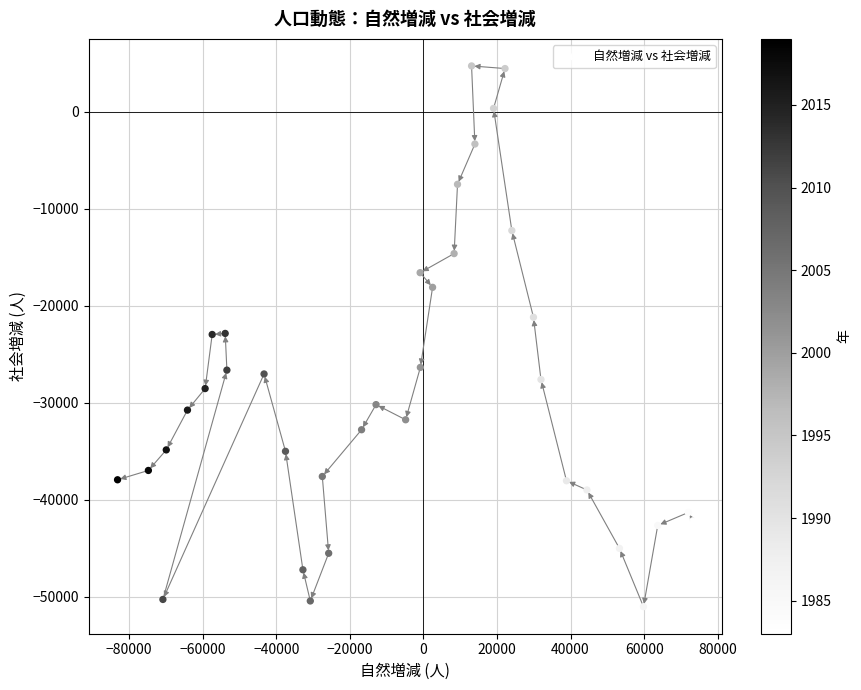

What is the range of X values (max minus min)?

156433